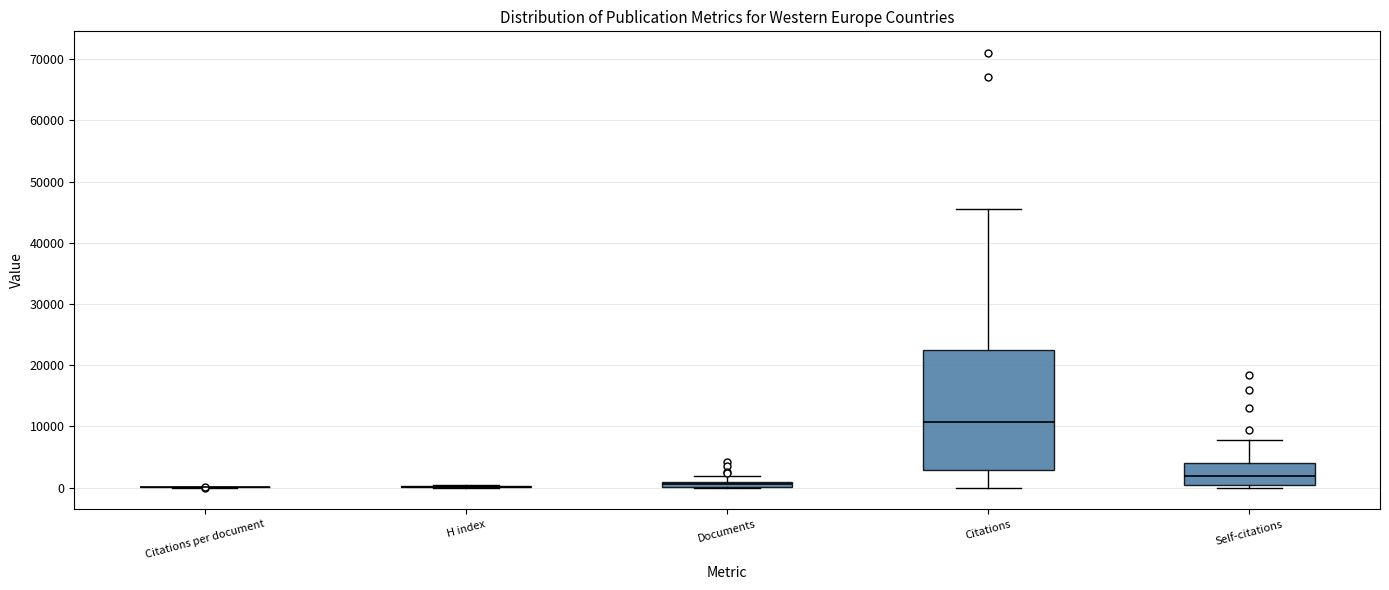

Which box is the tallest, from its lower edge to its upper edge?

Citations